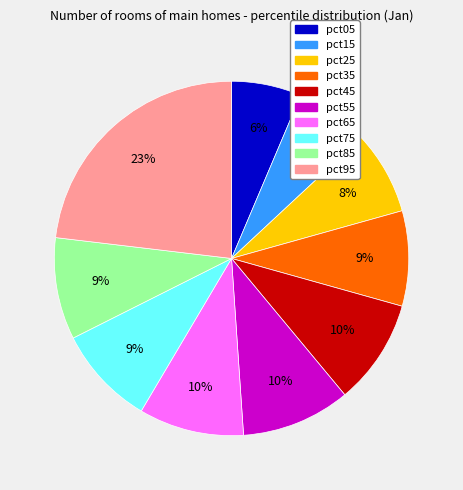

Count the number of slices in the pie.

10